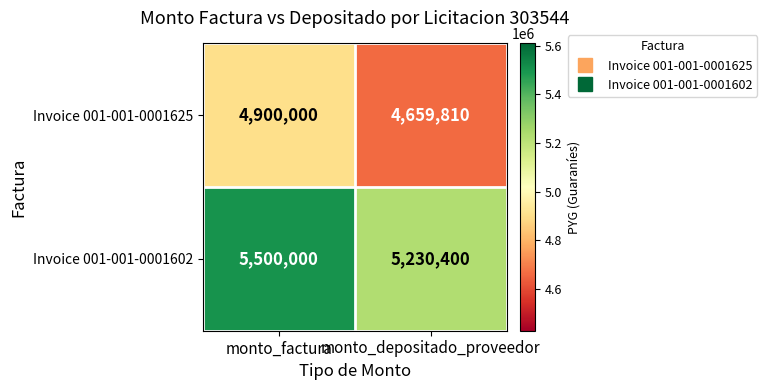

What is the approximate value of Invoice 001-001-0001625 at monto_factura, to the nearest 100?

4900000